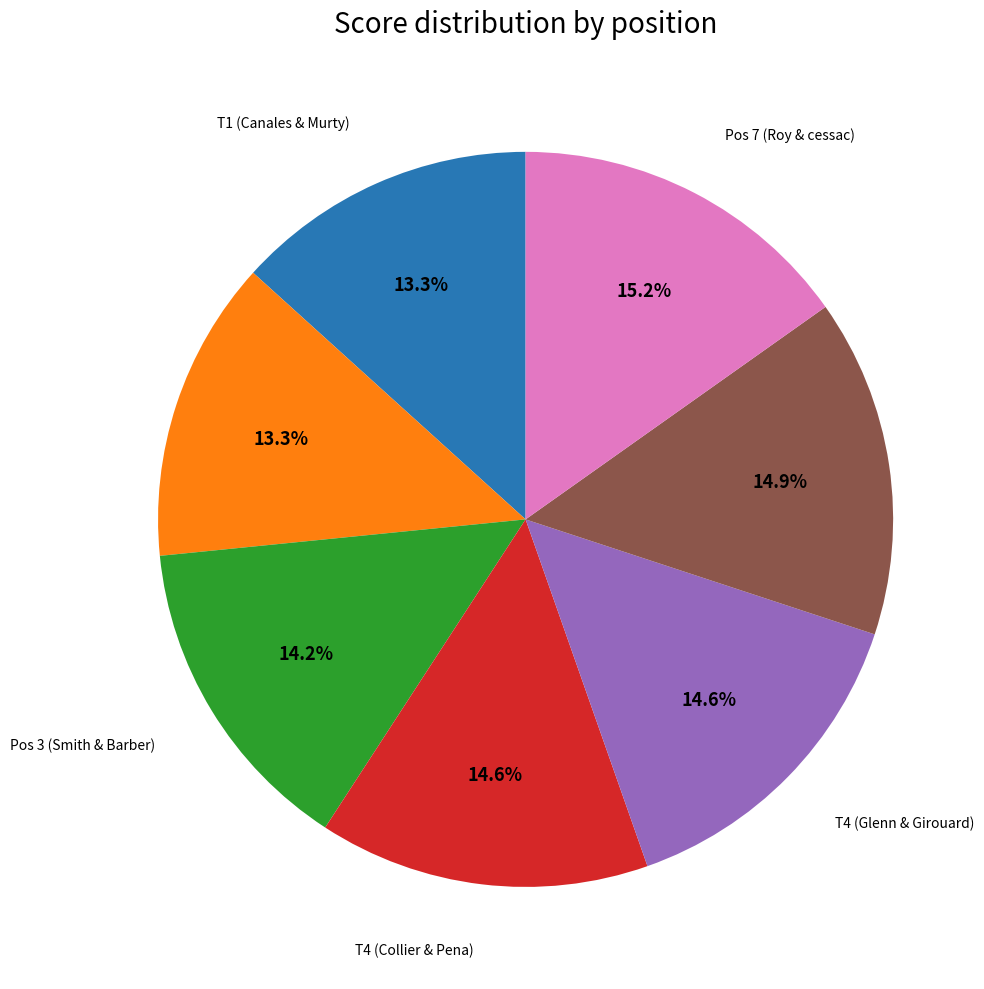

Combined, do Pos 6 (Reed) and Pos 3 (Smith & Barber) account for over 50%?

No